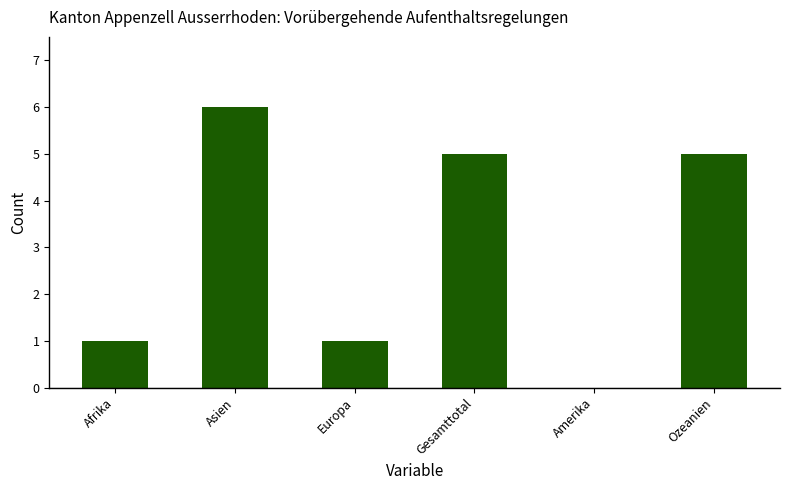

Reading left to right, what are all the values shown in this chart?

Afrika=1	Asien=6	Europa=1	Gesamttotal=5	Amerika=0	Ozeanien=5